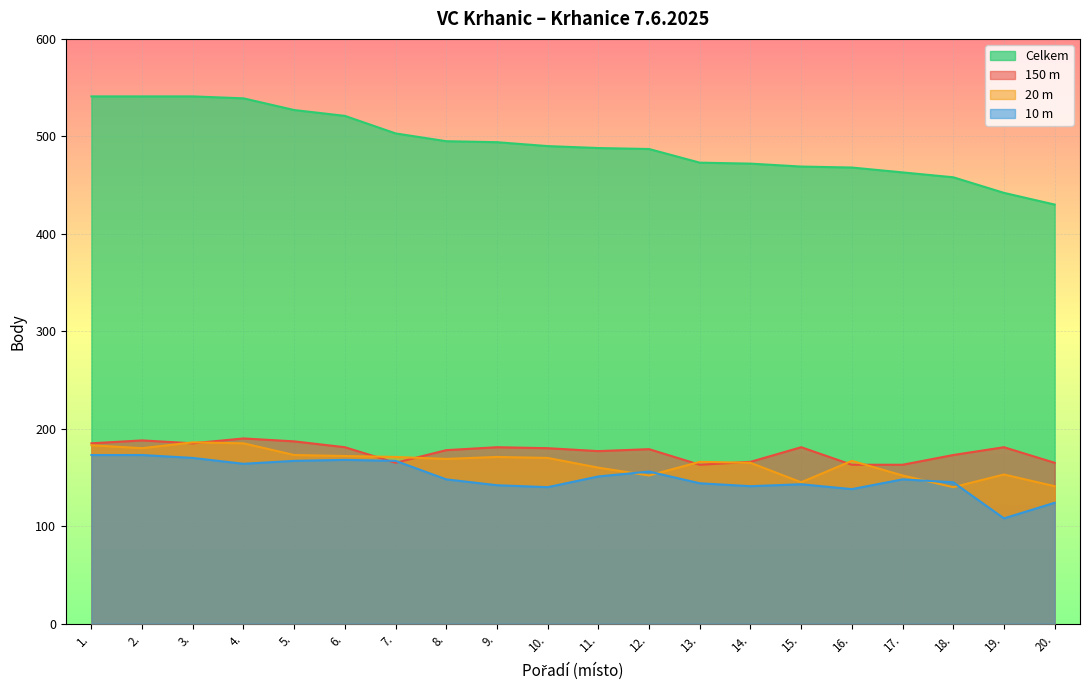

In 150m, how many points are higher than both neighbors (excluding endpoints)?

6